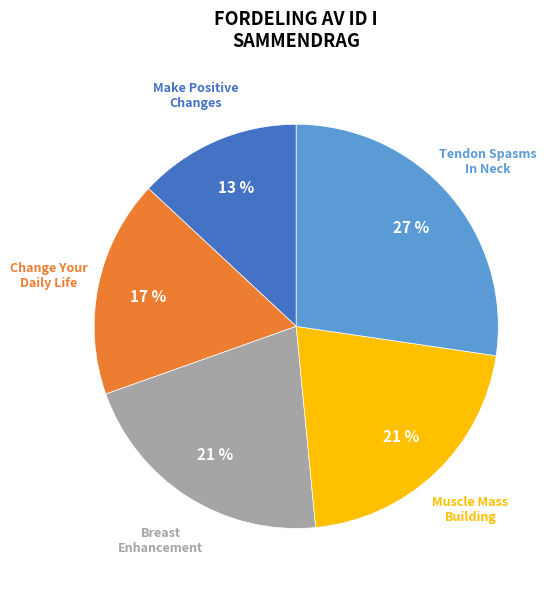

To the nearest percent, what is the difference between the largest and smallest slice percentages?

14%